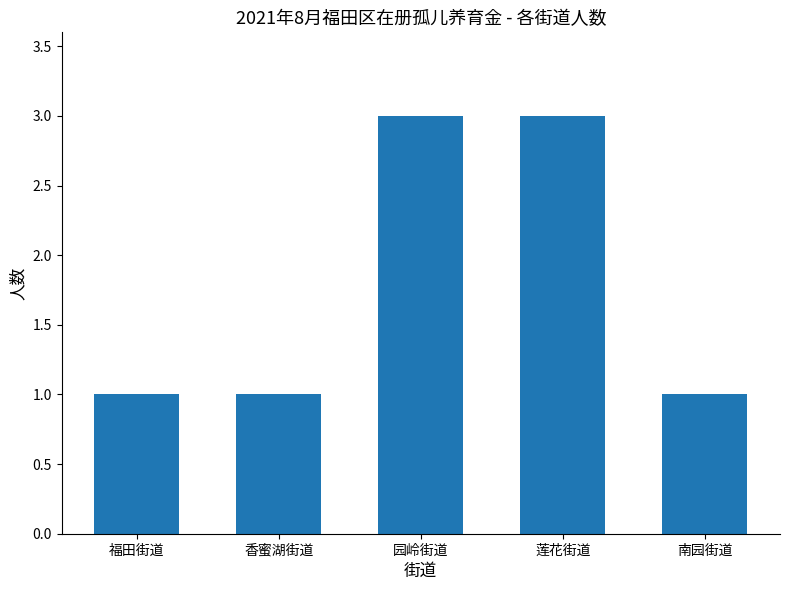

What is the greatest value displayed?

3